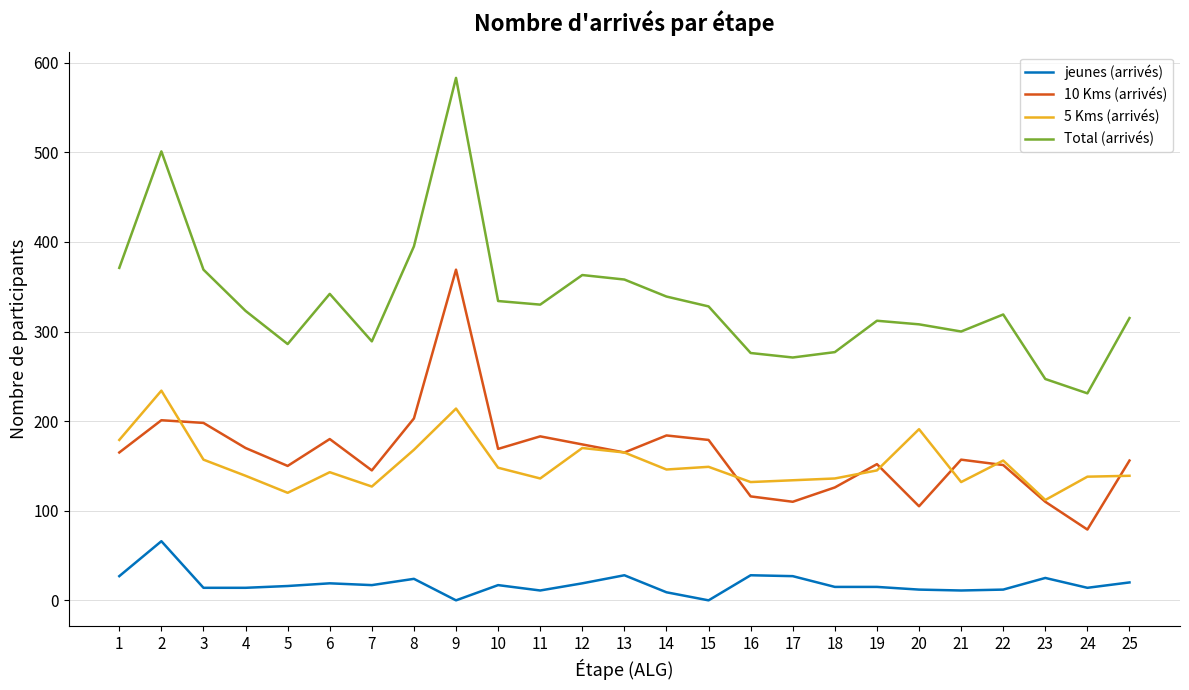

At 5, list the series in order from smallest to largest.

jeunes (arrivés), 5 Kms (arrivés), 10 Kms (arrivés), Total (arrivés)